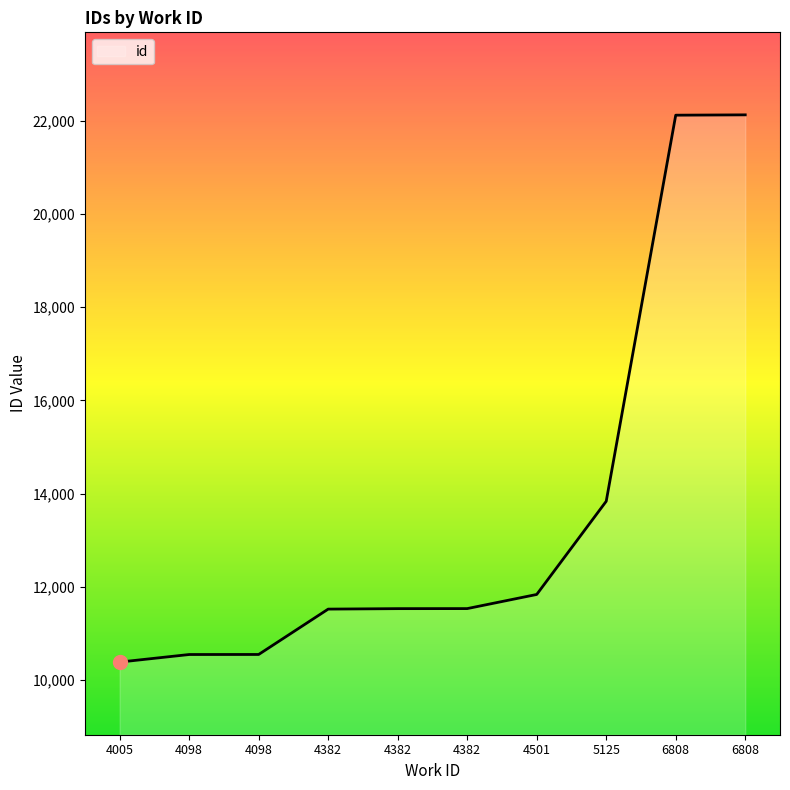

Rank the categories by value from lowest to highest.

4005, 4098, 4098, 4382, 4382, 4382, 4501, 5125, 6808, 6808